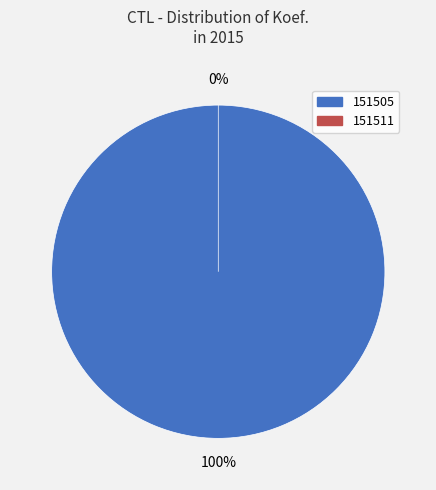

Which category has the smallest portion of the pie?

151511